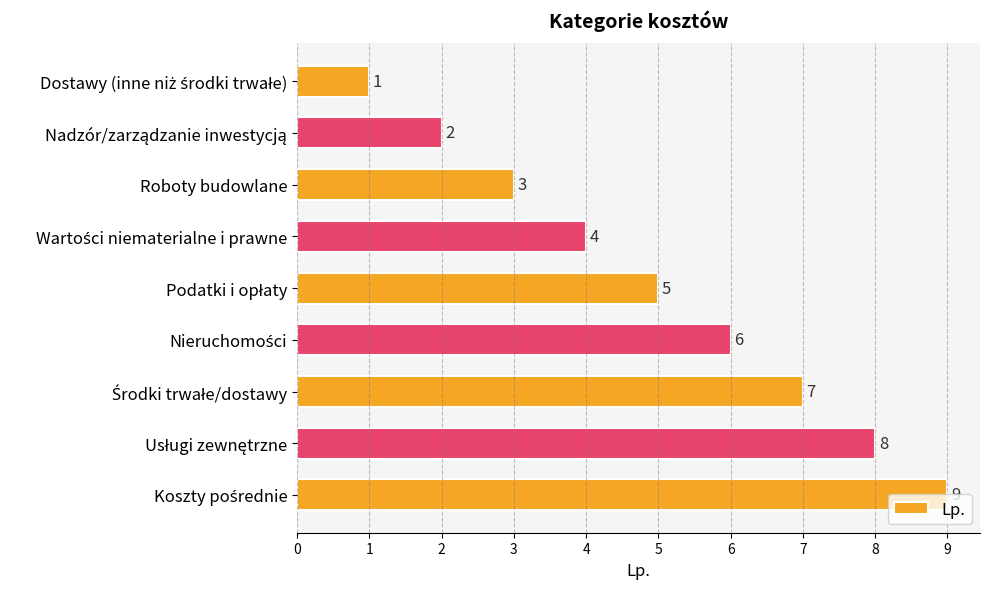

What is the difference between the maximum and second lowest values?

7